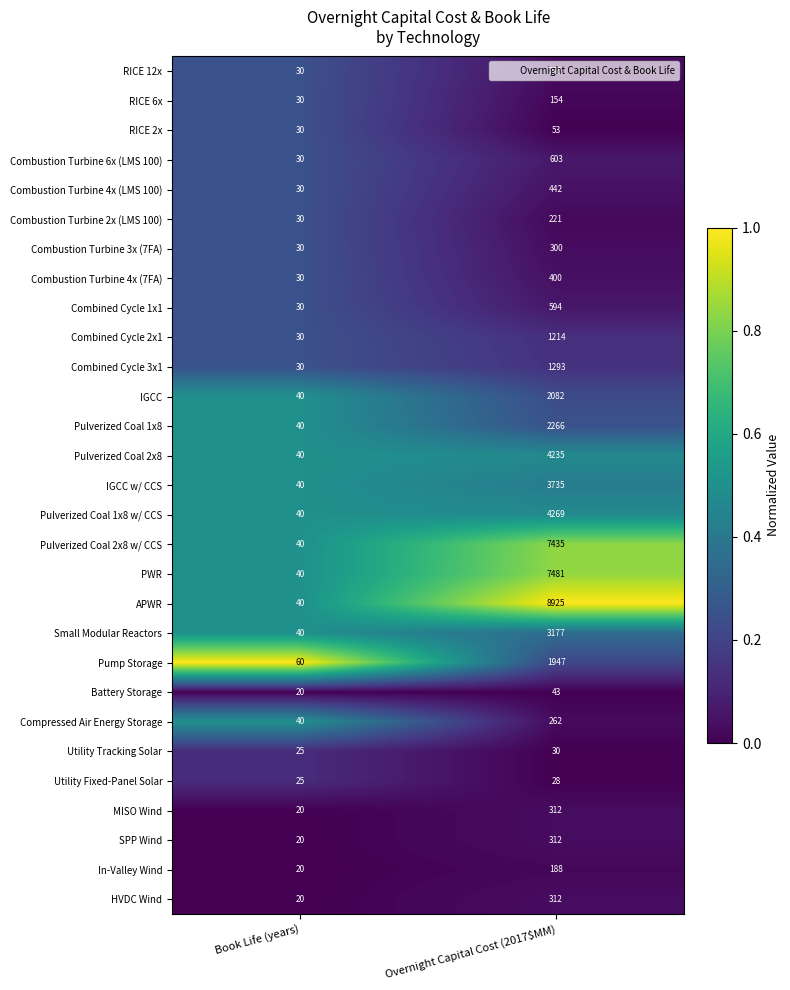

Which series has the widest spread of values?

APWR